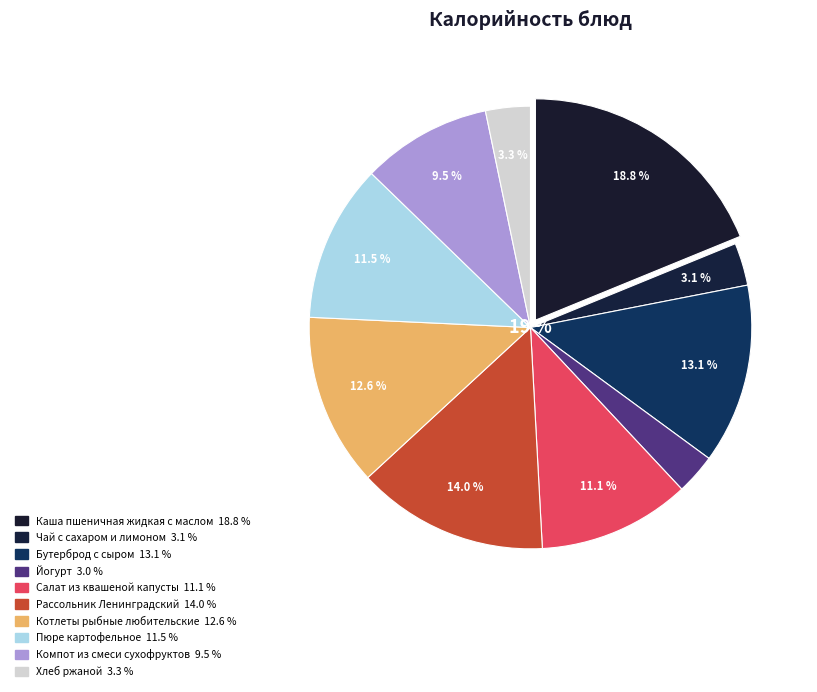

What portion of the pie excludes Чай с сахаром
и лимоном?

96.9%